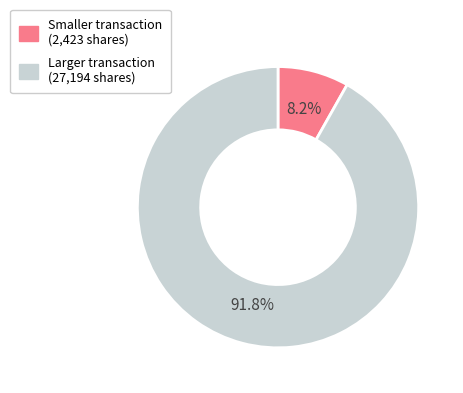

Is there any slice that represents more than half of the pie?

Yes